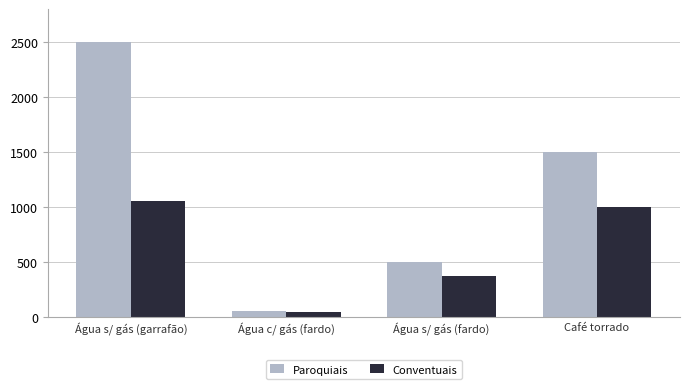

What is the label of the 2nd bar from the left?

Água c/ gás (fardo)